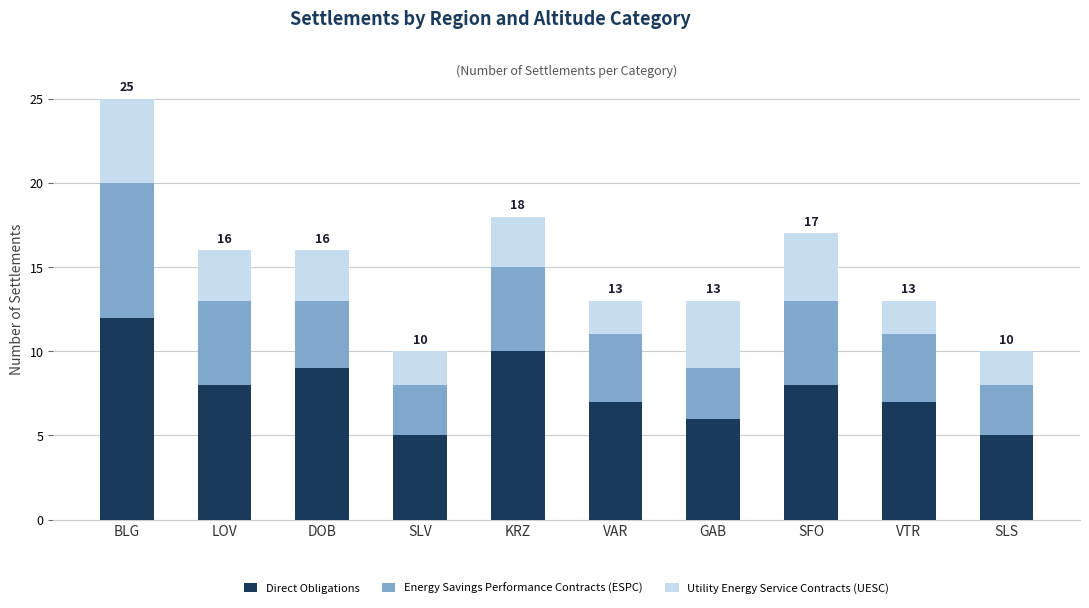

What is the total value across all series at SFO?

17